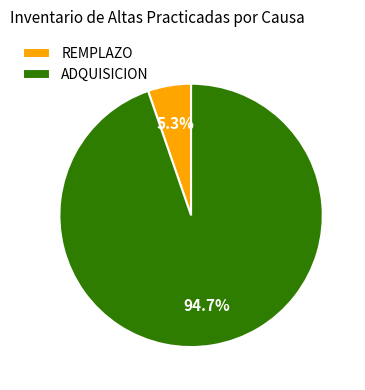

Rank the categories by value from highest to lowest.

ADQUISICION, REMPLAZO